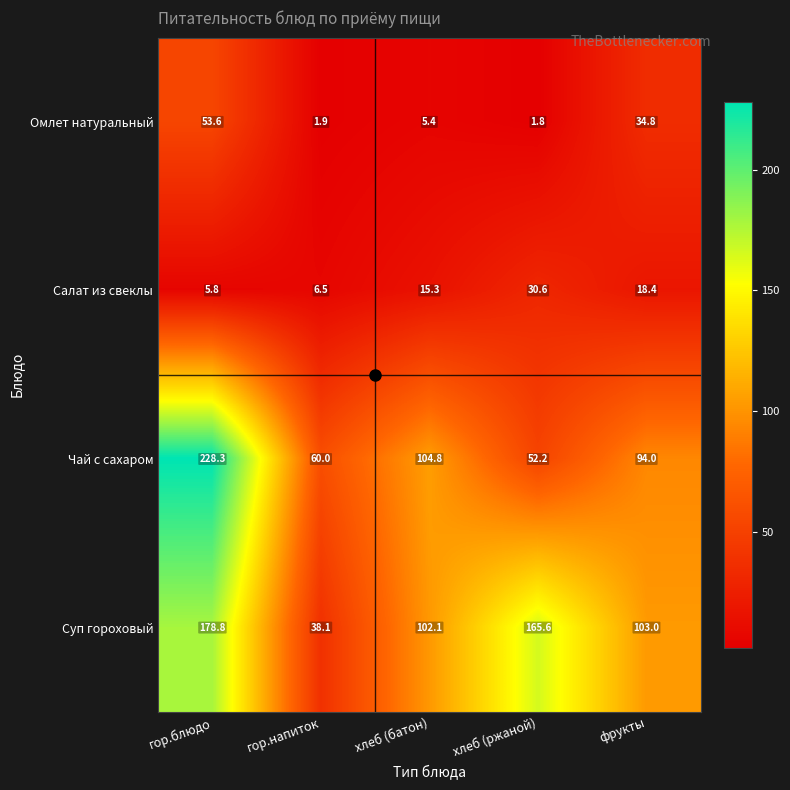

At which label does Суп гороховый first exceed 103?

гор.блюдо